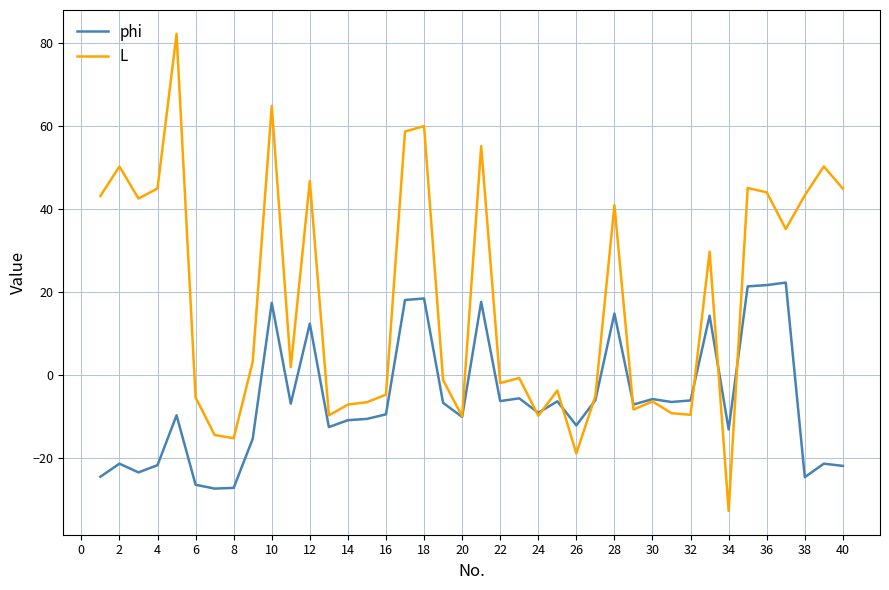

Which series has the widest spread of values?

L